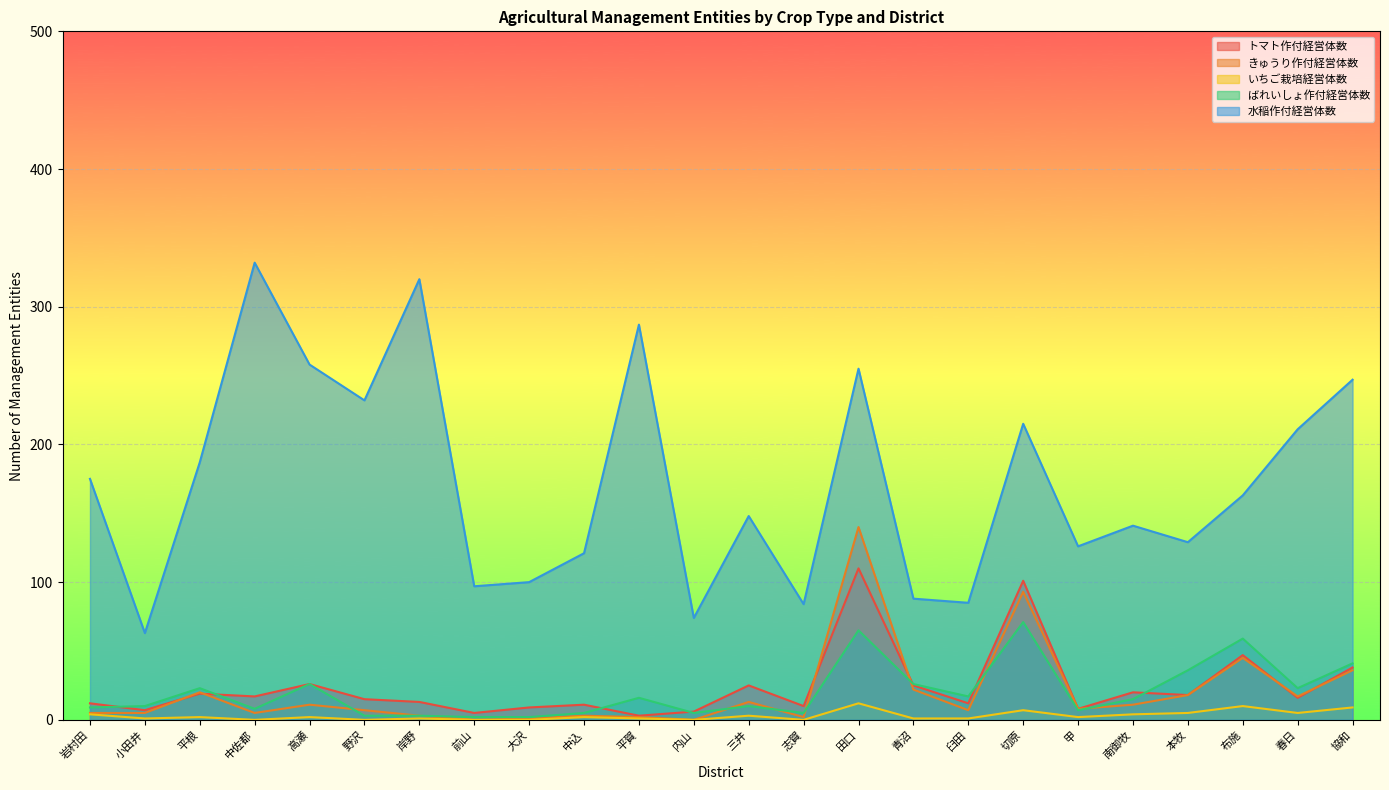

Is the value of きゅうり作付経営体数 at 田口 greater than the value of 水稲作付経営体数 at 高瀬?

No